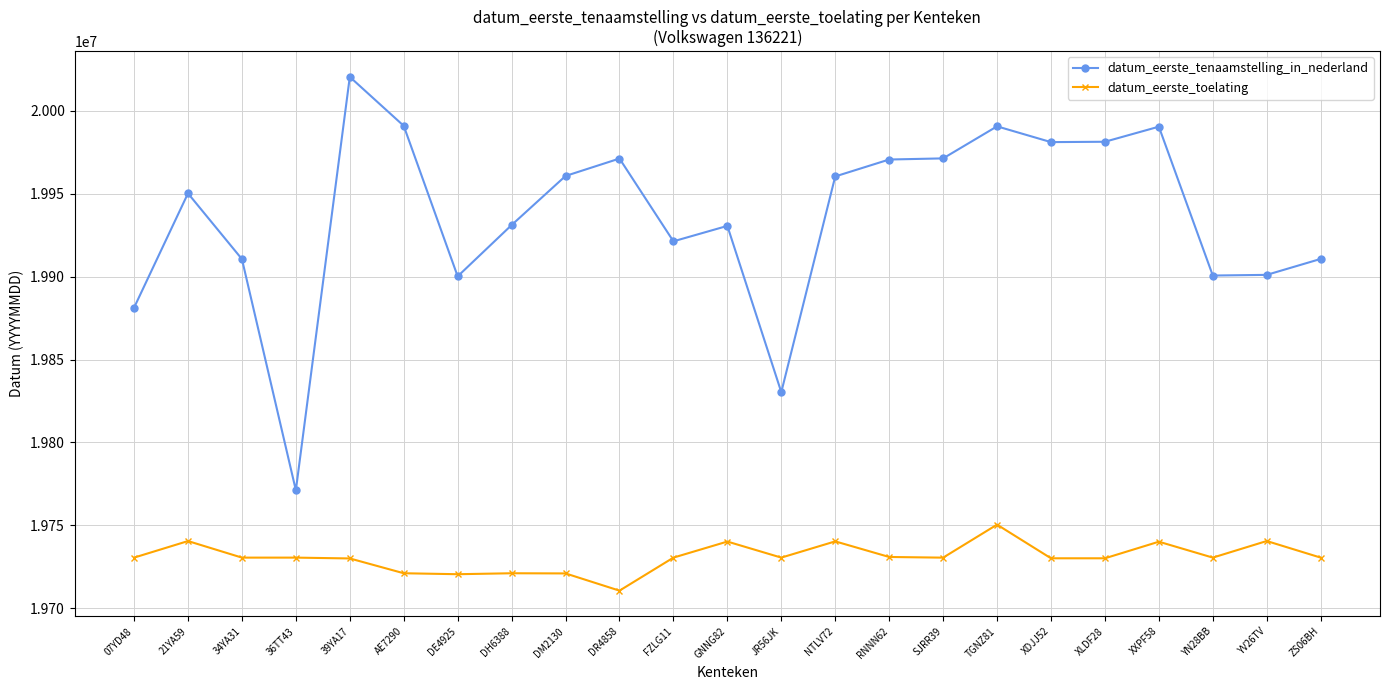

What is the average value of the datum_eerste_tenaamstelling_in_nederland series?

19935934